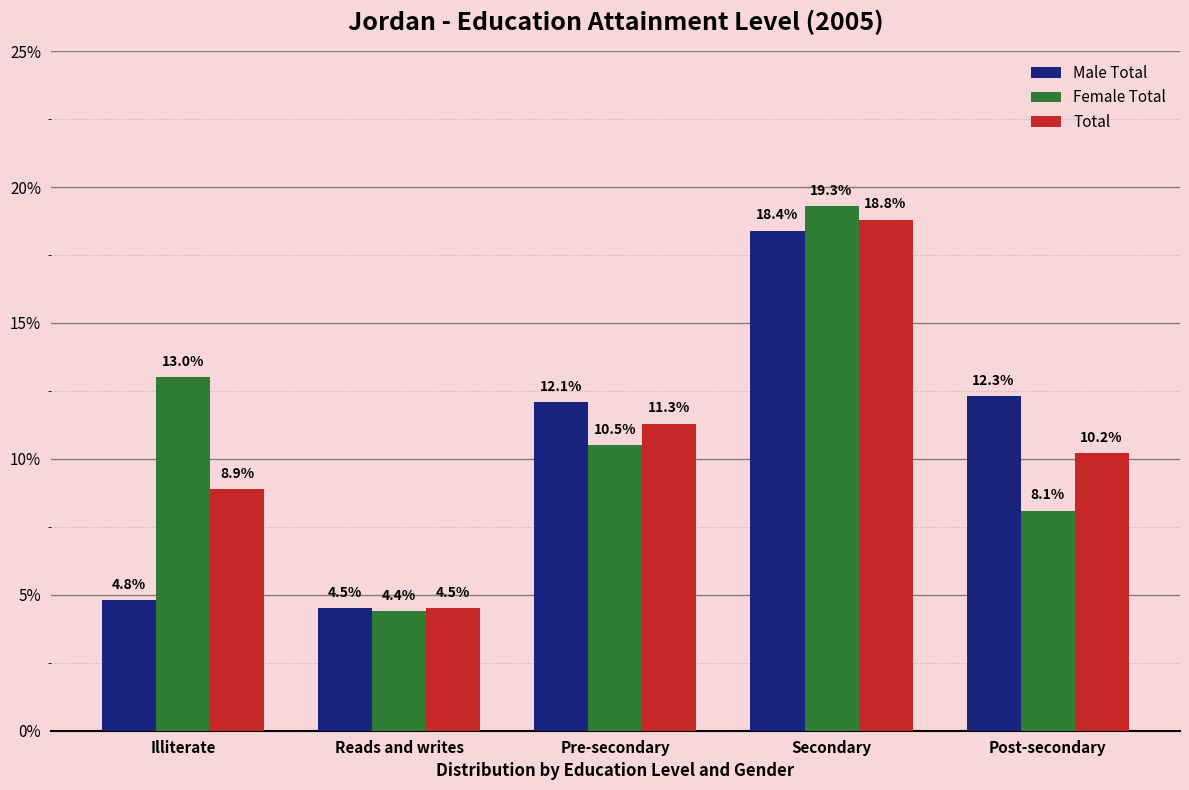

What are all the series names shown in the legend?

Male Total, Female Total, Total